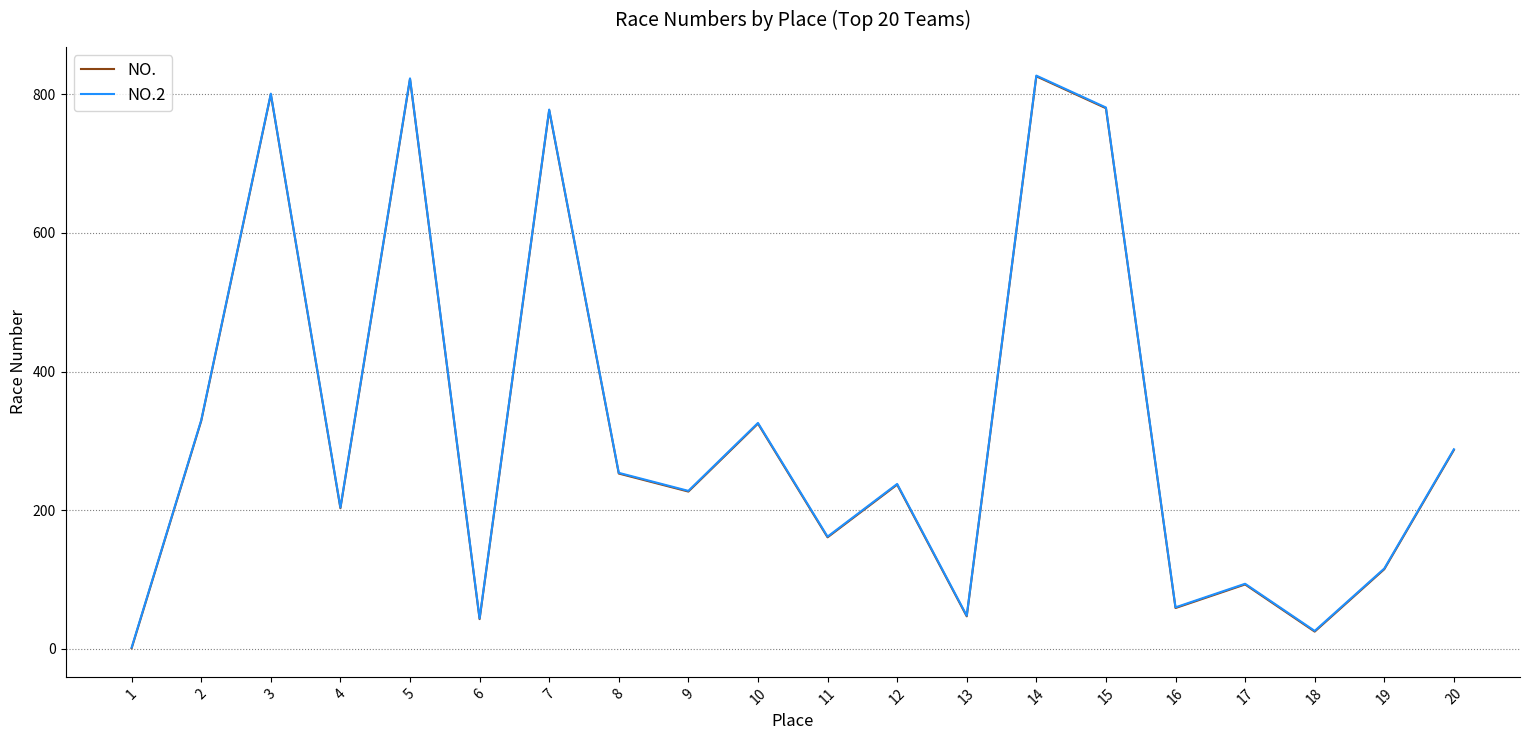

What are all the series names shown in the legend?

NO., NO.2